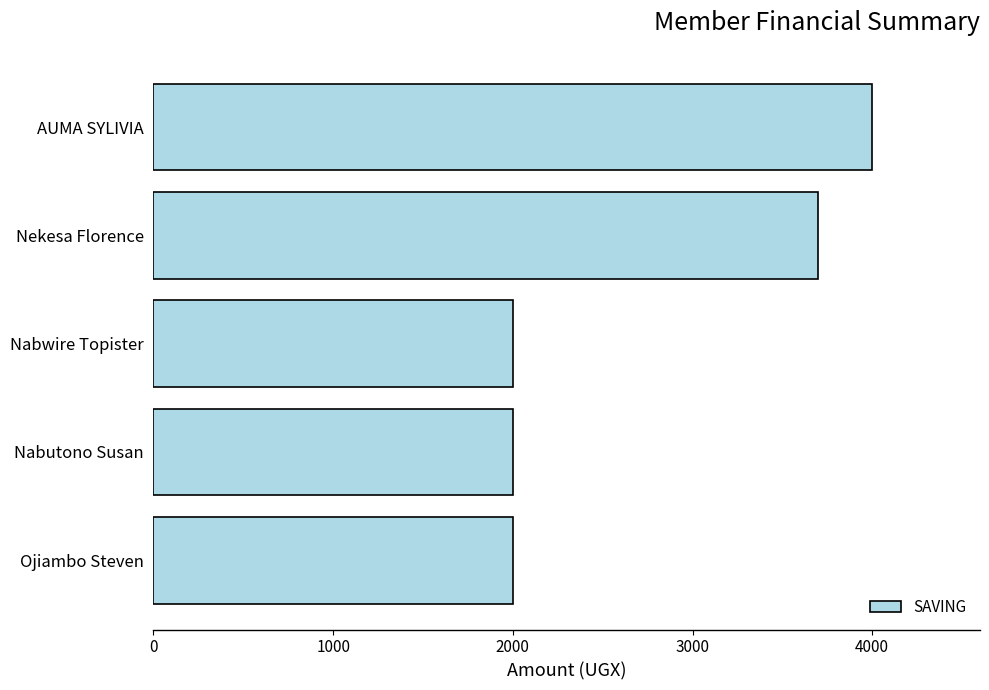

What is the sum of the values at Ojiambo Steven and Nekesa Florence?

5700